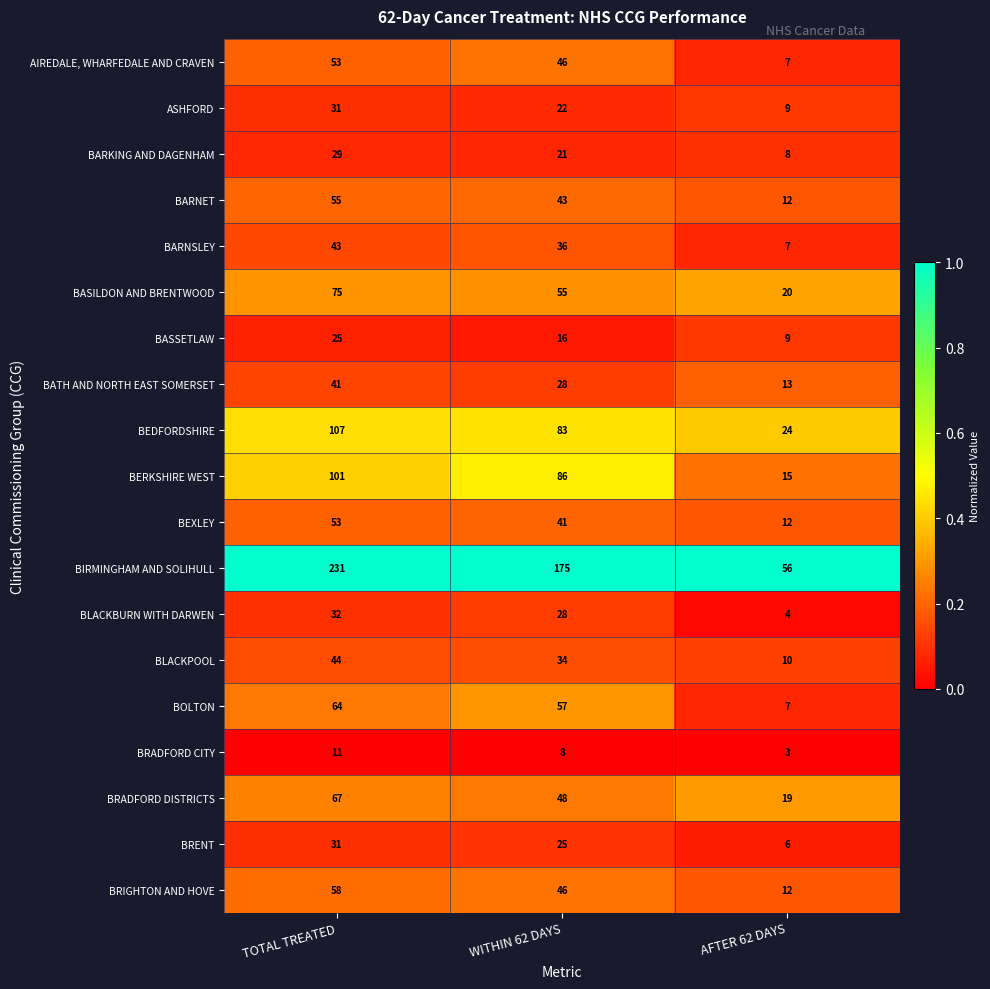

True or false: BRENT has a value of 6 at AFTER 62 DAYS.

True